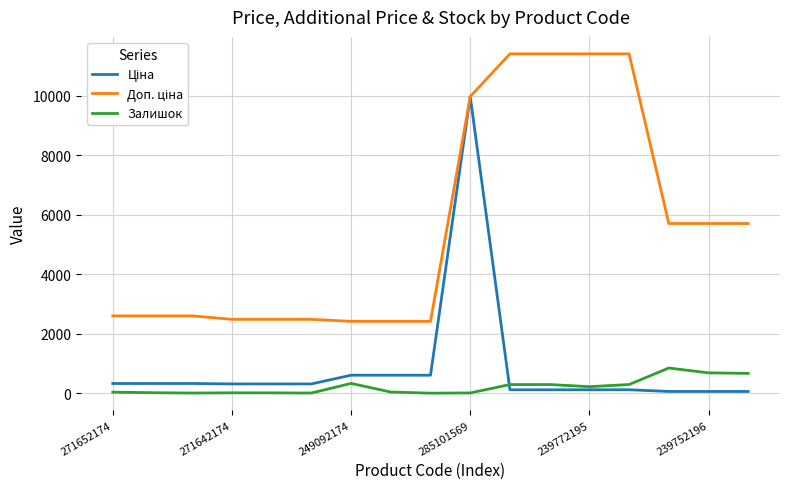

What is the greatest value displayed?

11410.0